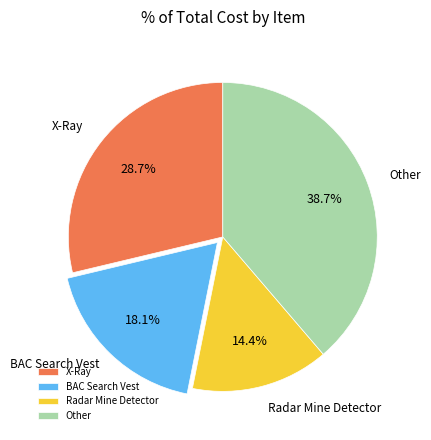

Is there a majority slice in this chart?

No